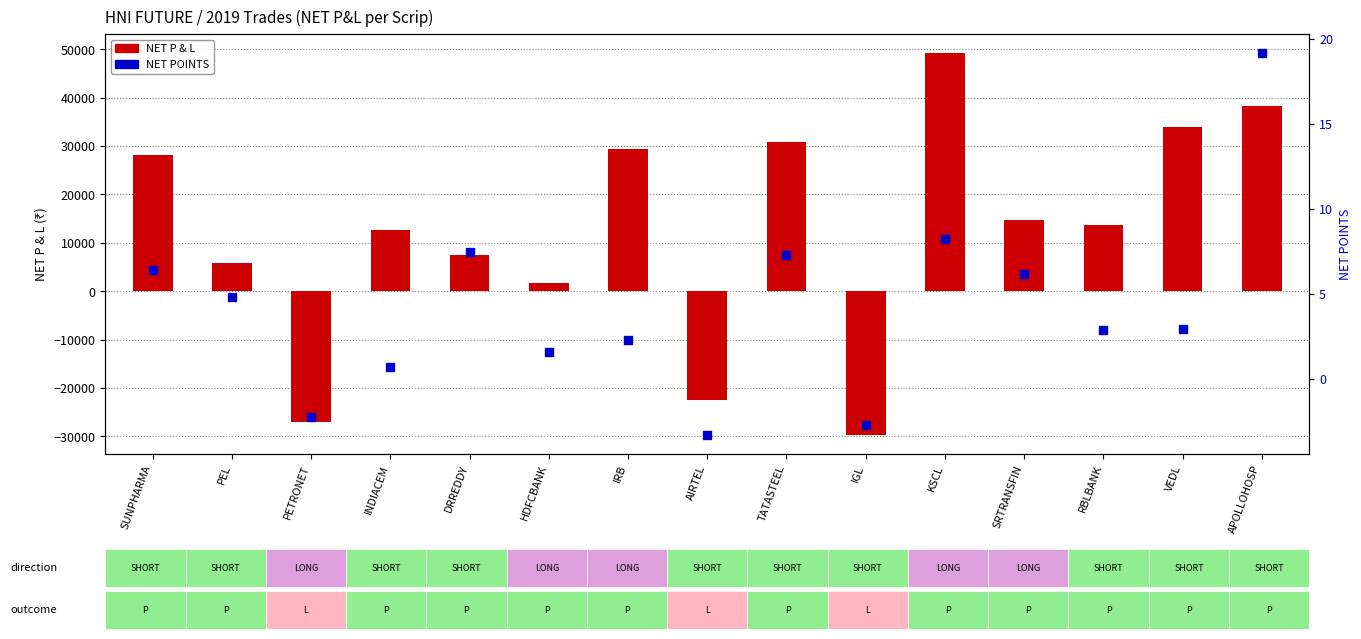

Is the value of NET POINTS at IGL greater than the value of NET P & L at AIRTEL?

Yes